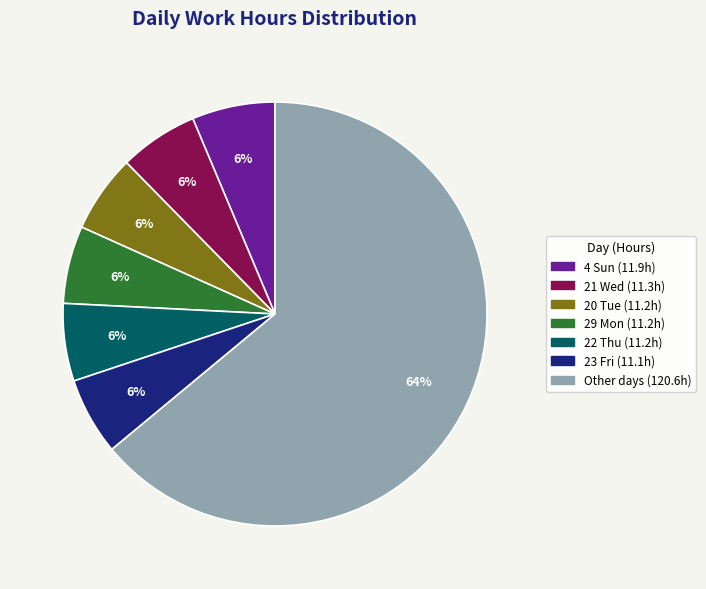

Does any single category account for the majority?

Yes